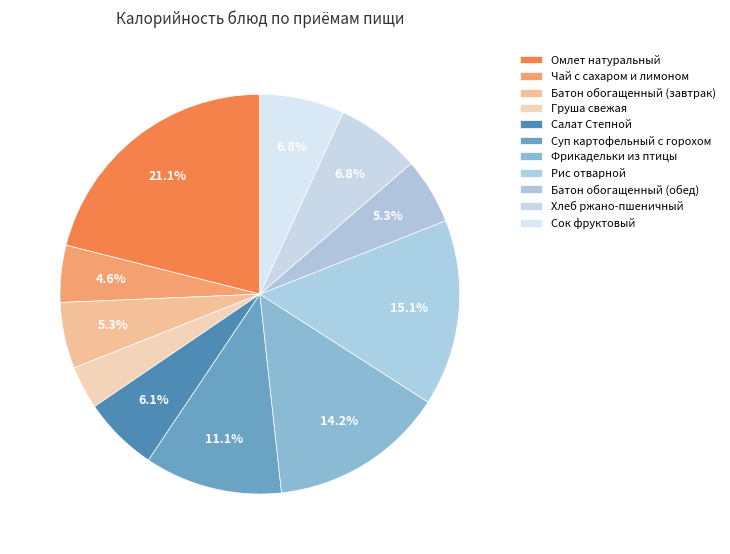

How many segments does this pie chart have?

11